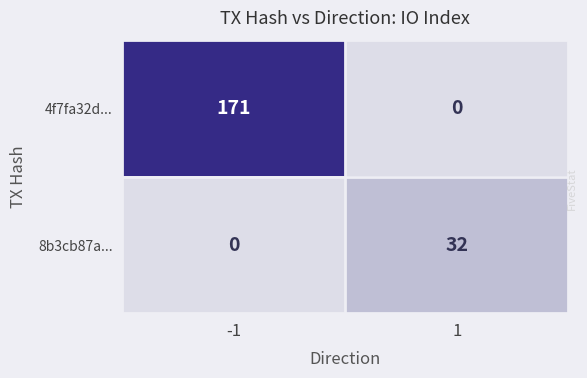

What is the average value of the 4f7fa32d... series?

86